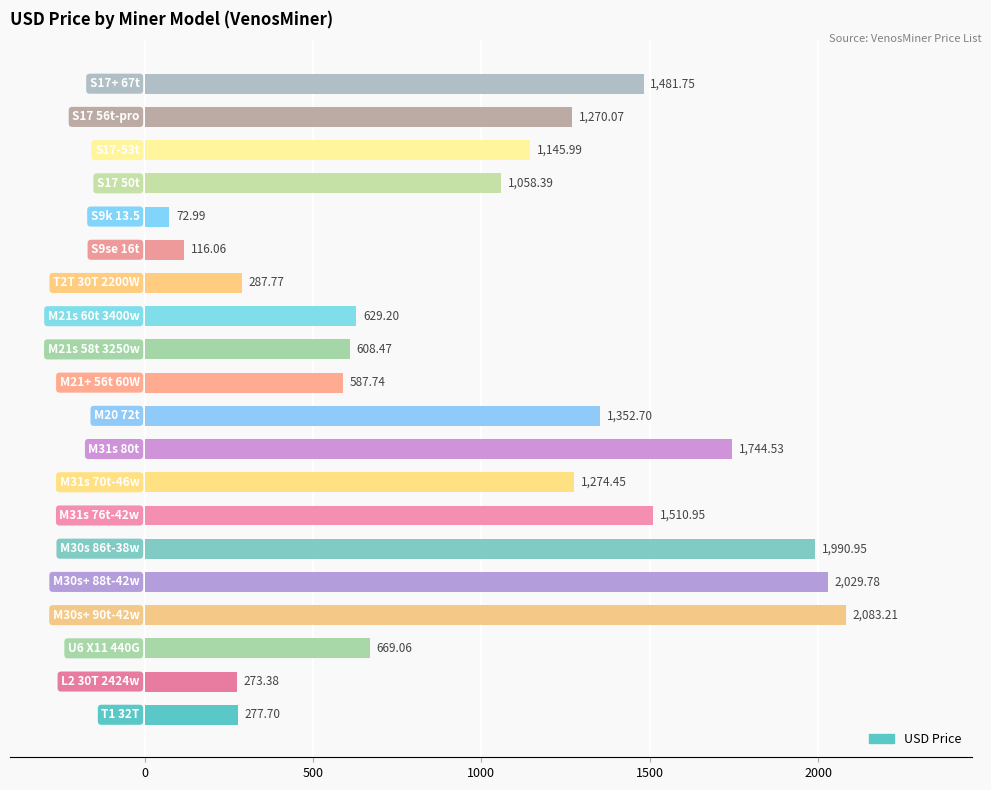

What is the sum of all values?

20465.1